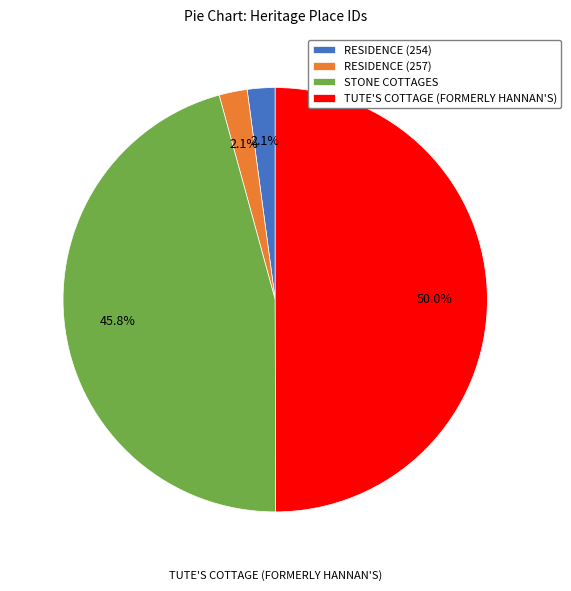

The STONE COTTAGES slice represents 46% of the pie. True or false?

True